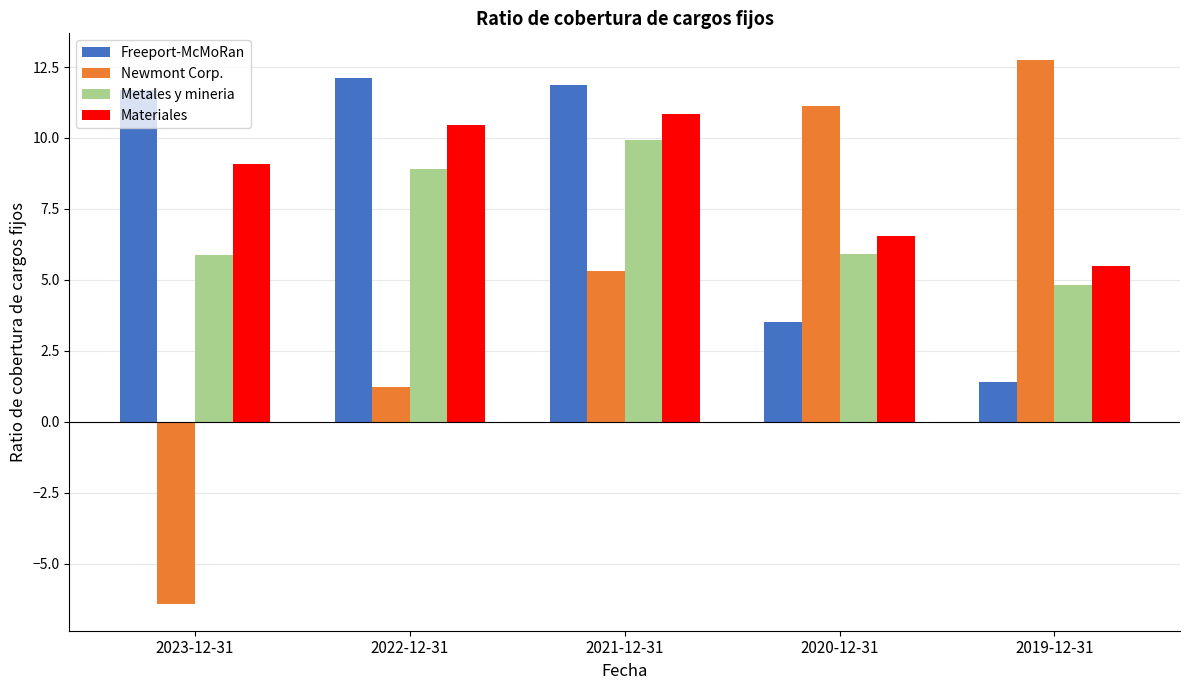

What is the average value of the Materiales series?

8.5